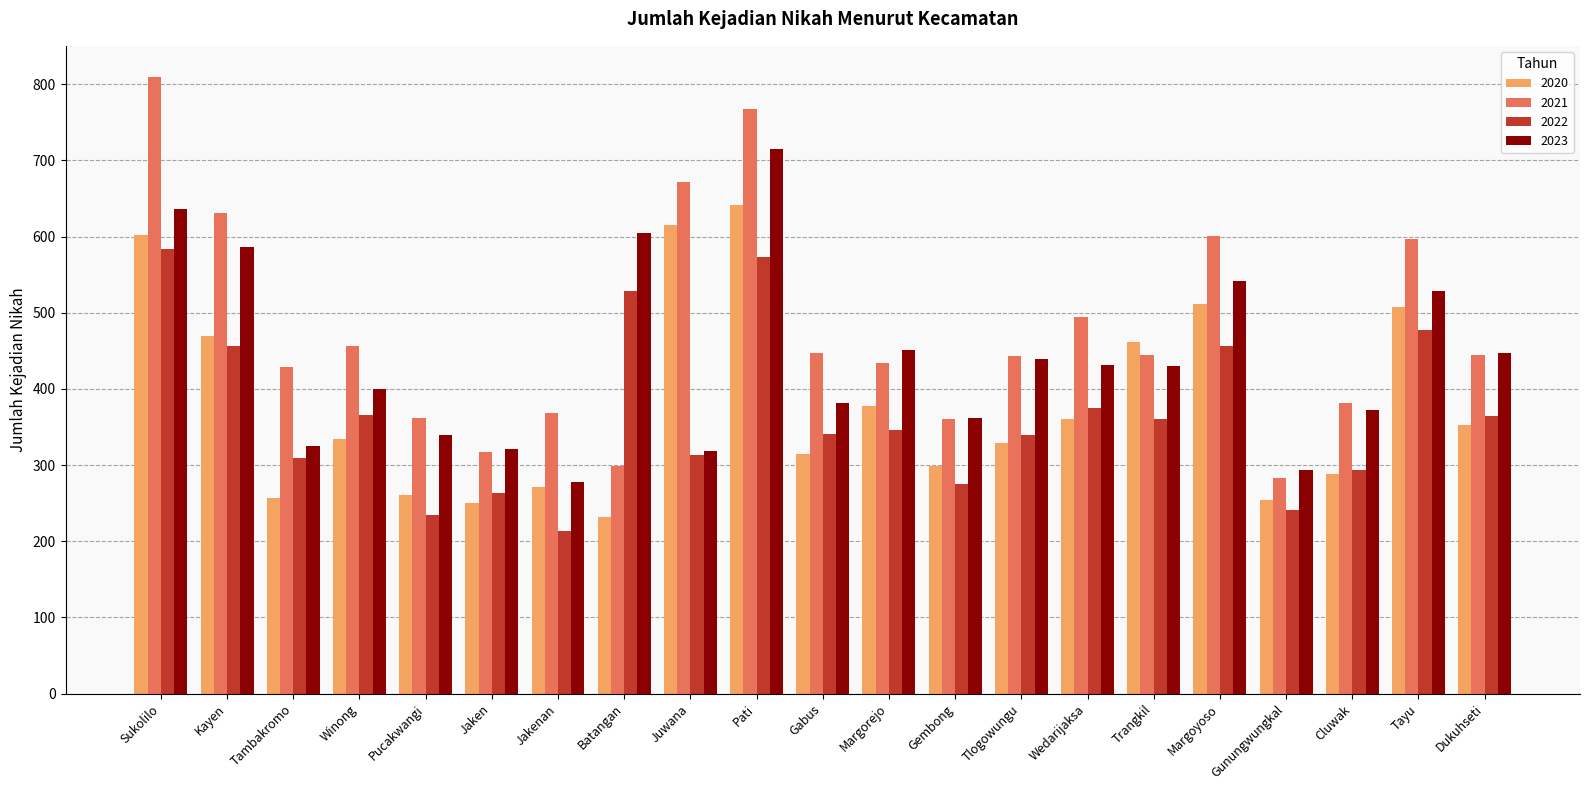

Which series changed the most between Jaken and Margorejo?

2023